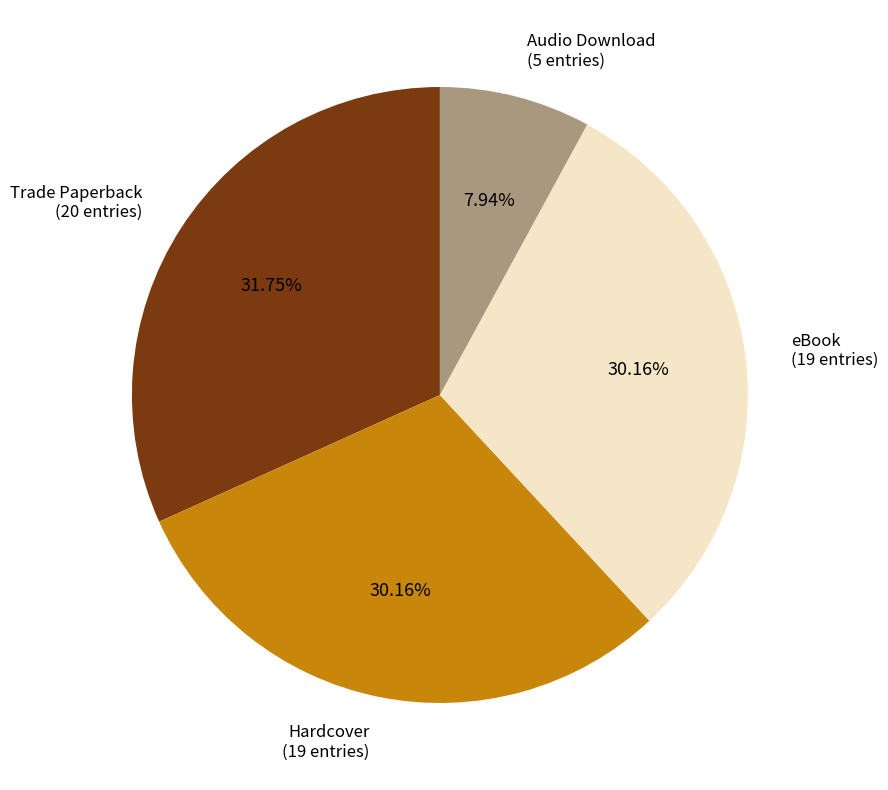

Is there any slice that represents more than half of the pie?

No